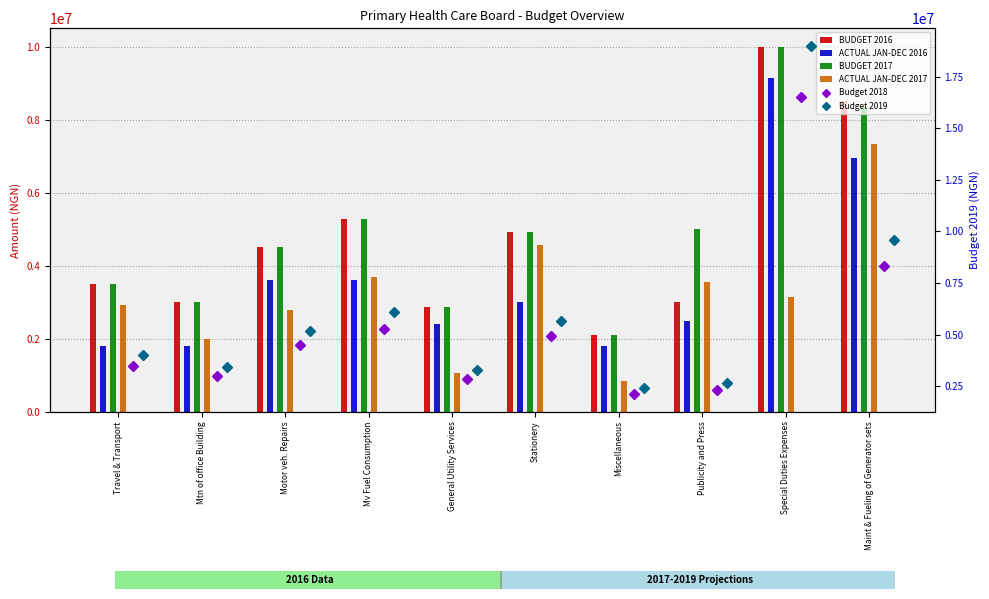

List the labels in order of BUDGET 2016 value, largest first.

Special Duties Expenses, Maint & Fueling of Generator sets, Mv Fuel Consumption, Stationery, Motor veh. Repairs, Travel & Transport, Mtn of office Building, Publicity and Press, General Utility Services, Miscellaneous